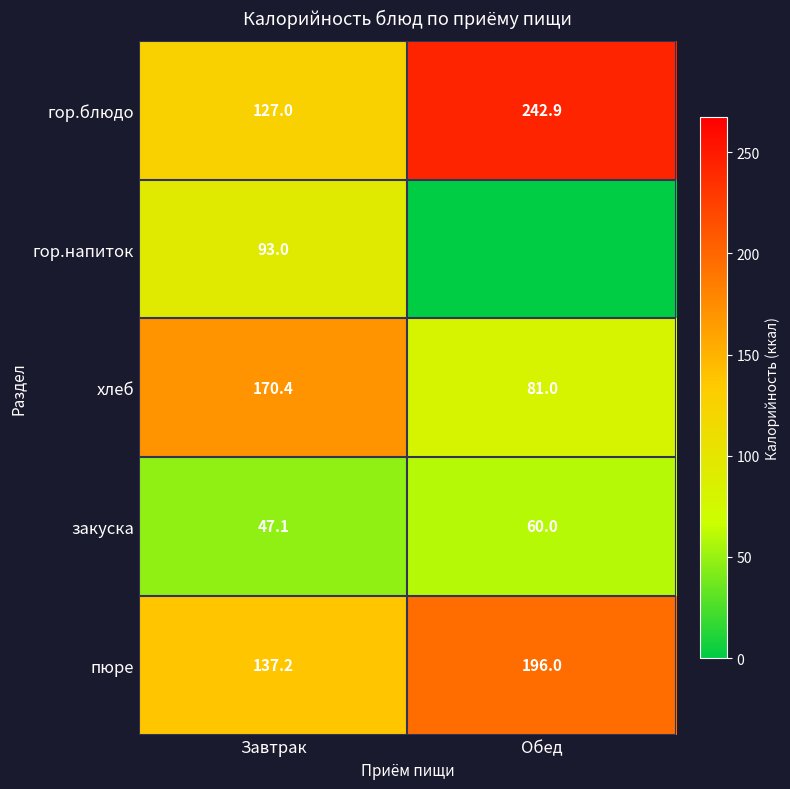

Is the value of закуска at Завтрак greater than the value of гор.блюдо at Обед?

No